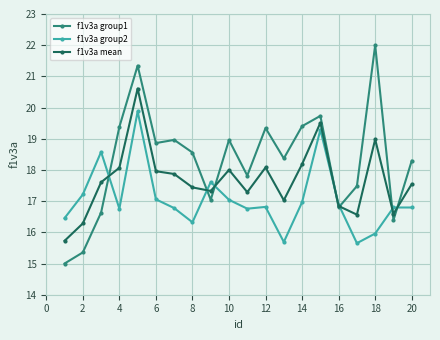

How many lines are shown in the chart?

3